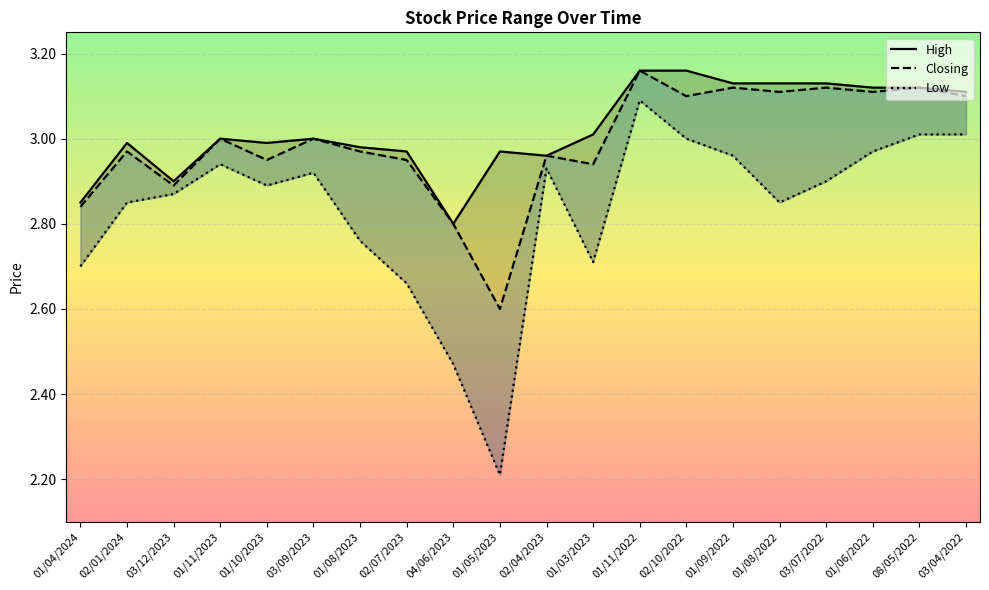

True or false: Closing has a value of 5.3 at 01/11/2022.

False